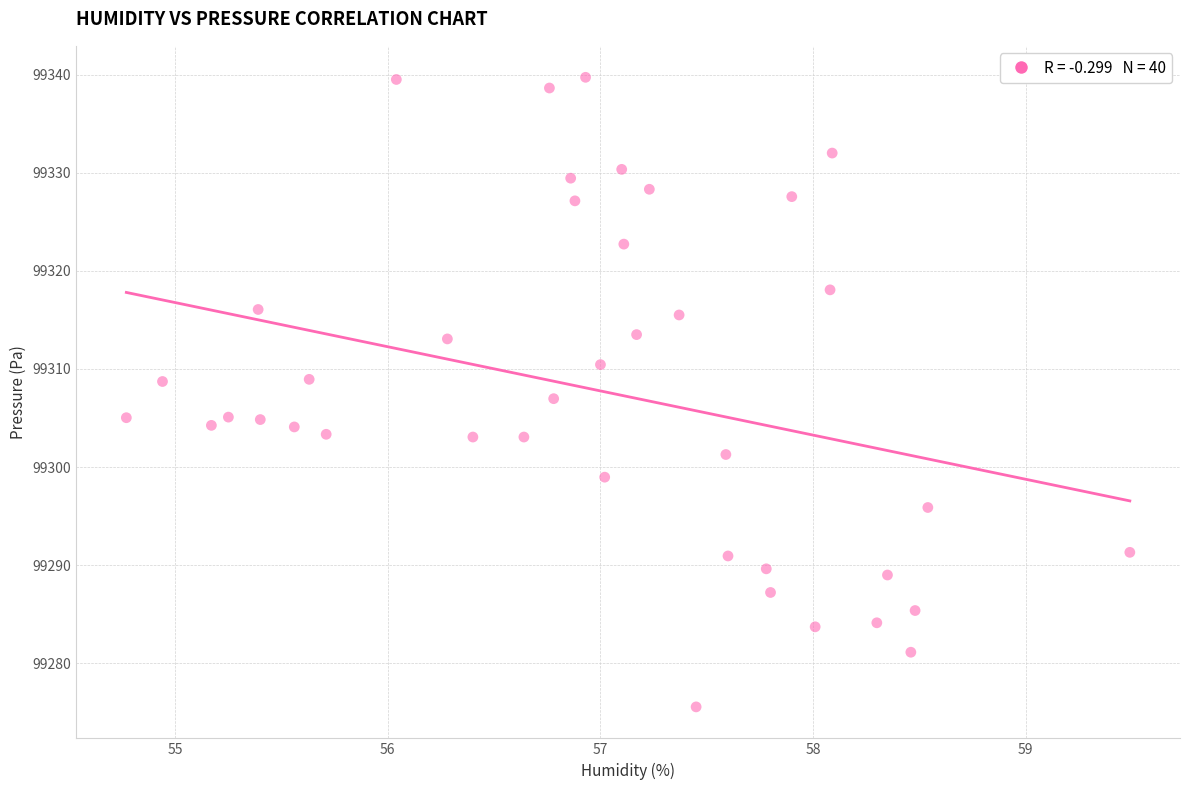

What is the range of X values (max minus min)?

4.7